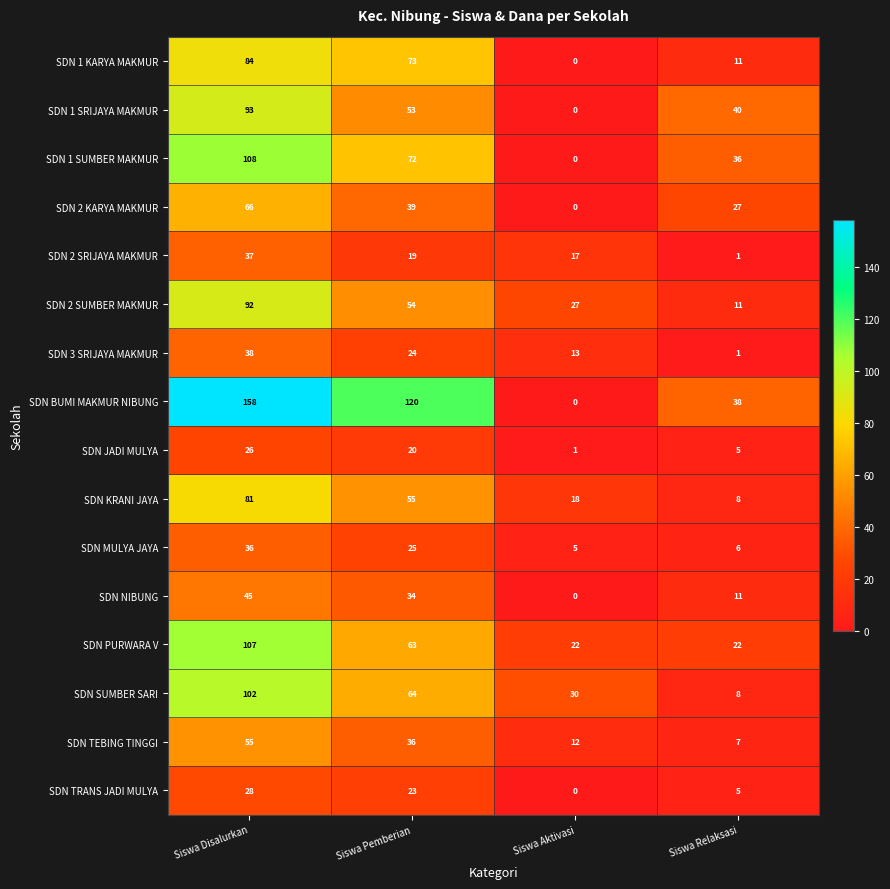

Is it true that SDN 3 SRIJAYA MAKMUR equals 4 at Siswa Aktivasi?

False